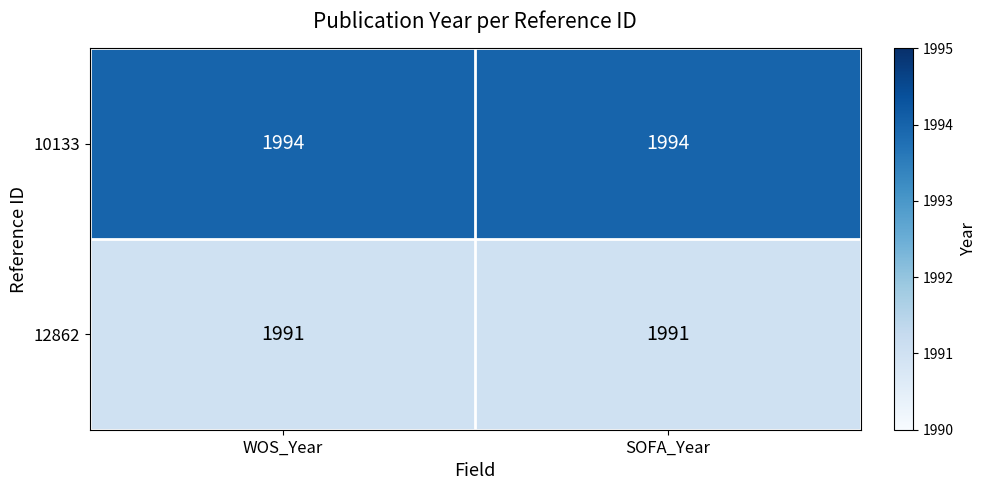

At how many categories does at least one series exceed 1991?

2